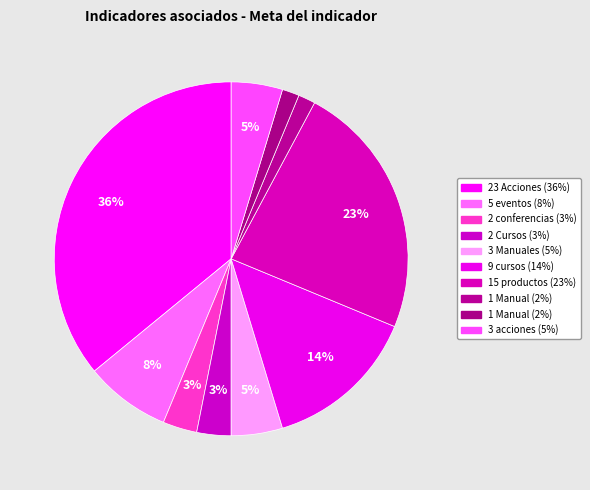

Rank the categories by value from highest to lowest.

23 Acciones, 15 productos, 9 cursos, 5 eventos, 3 Manuales, 3 acciones, 2 conferencias, 2 Cursos, 1 Manual, 1 Manual